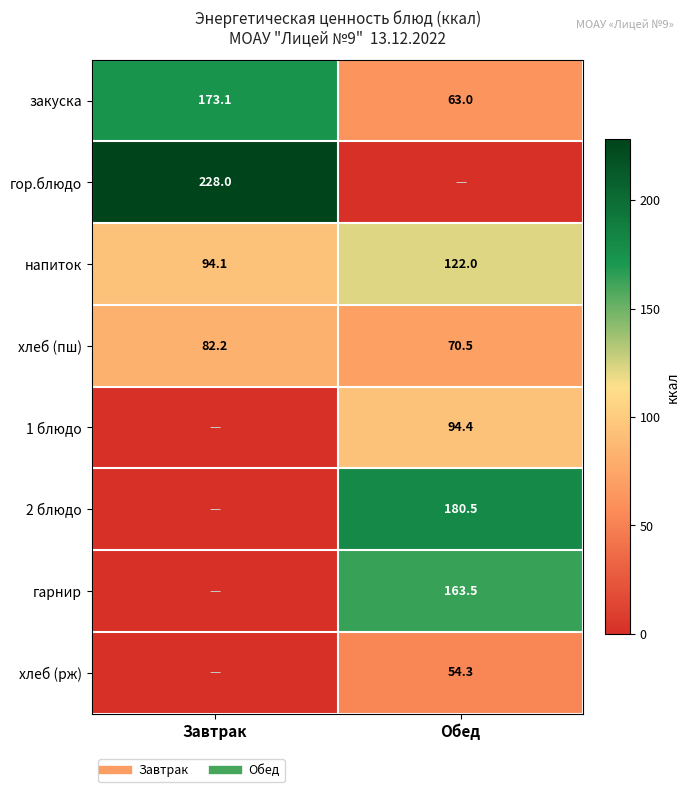

How many data points in хлеб (рж) are less than 54?

1